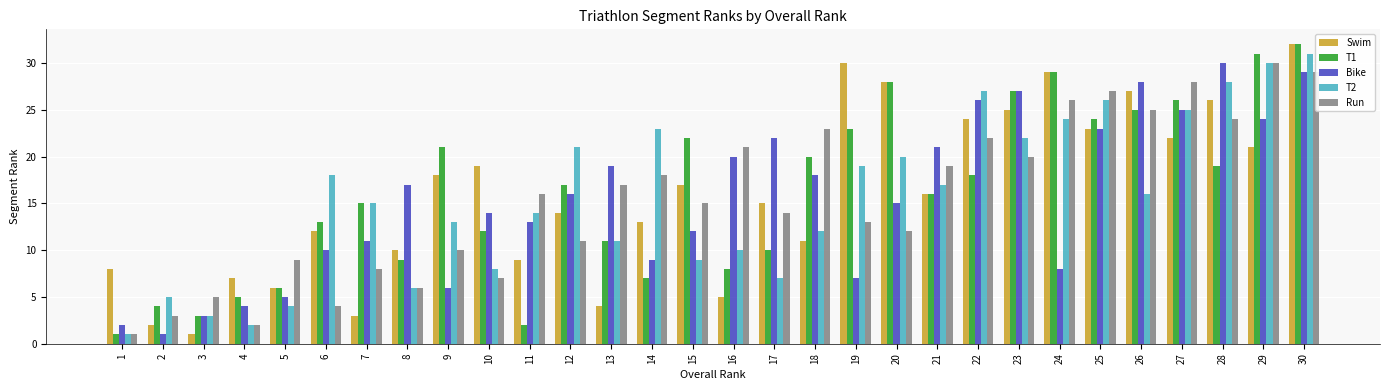

Which series changed the most between 2 and 12?

T2